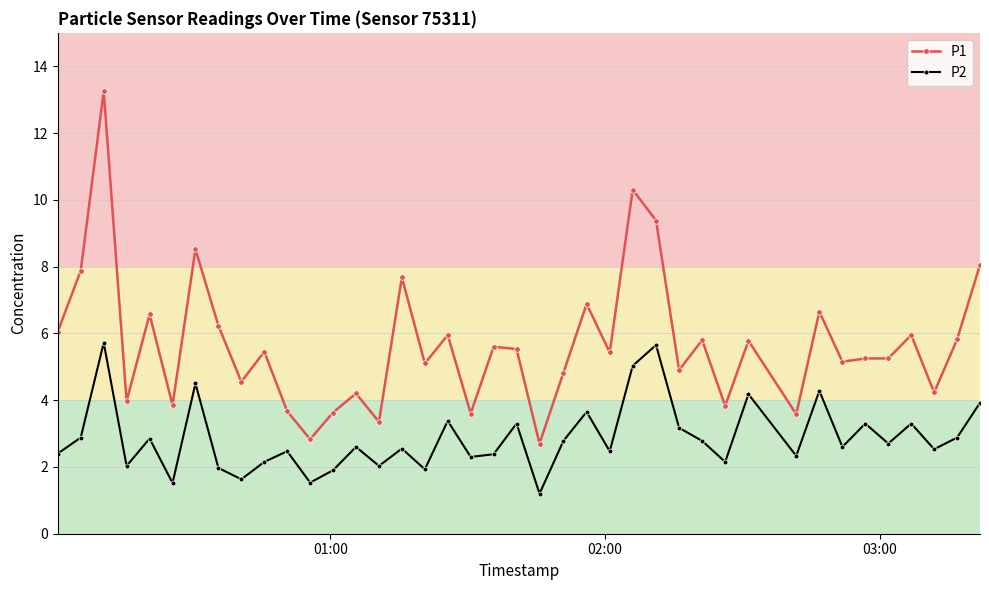

Which series has the largest total across all categories?

P1